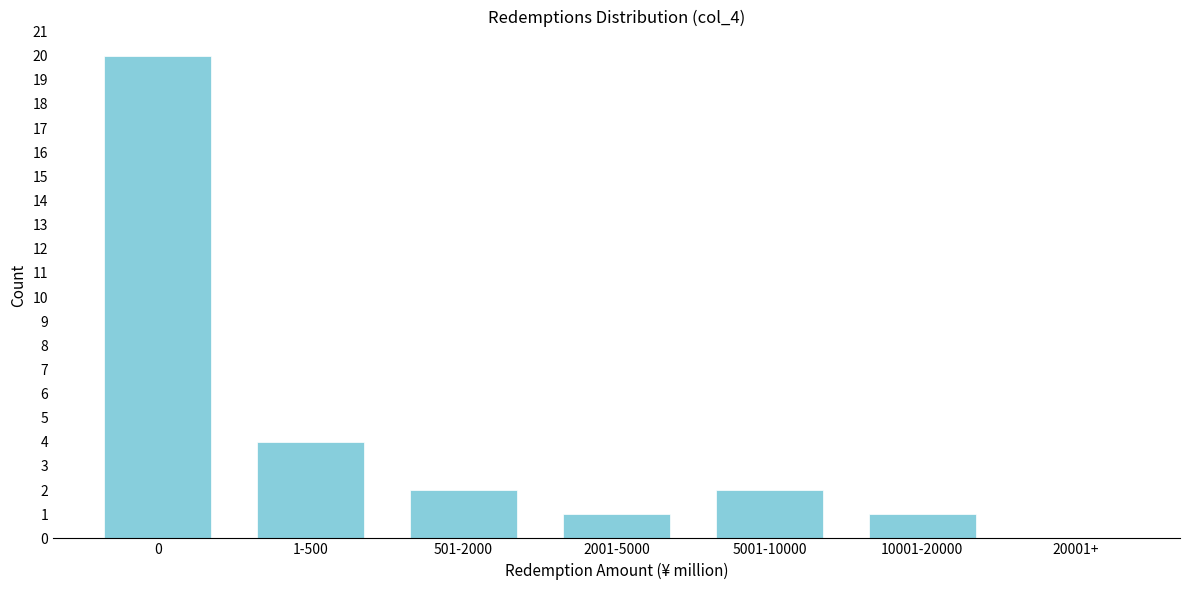

Reading left to right, what are all the values shown in this chart?

0=20	1-500=4	501-2000=2	2001-5000=1	5001-10000=2	10001-20000=1	20001+=0